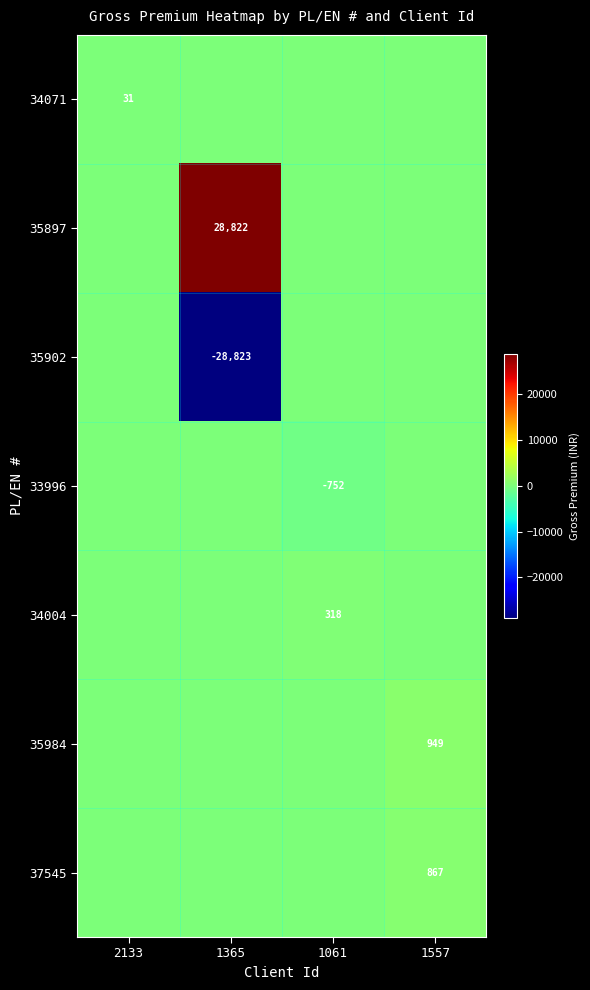

The 34004 series shows 318 at 1061. True or false?

True